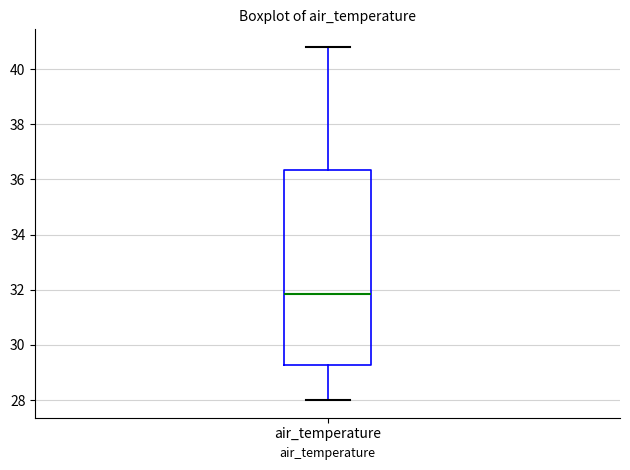

Where is the lower edge of the box for air_temperature on the y-axis? The values are not printed on the chart, so give them approximately, as read against the axis.

29.2